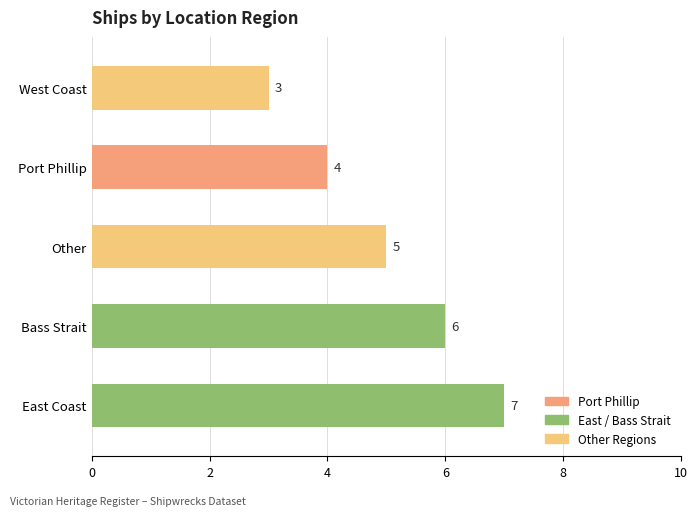

What is the average value?

5